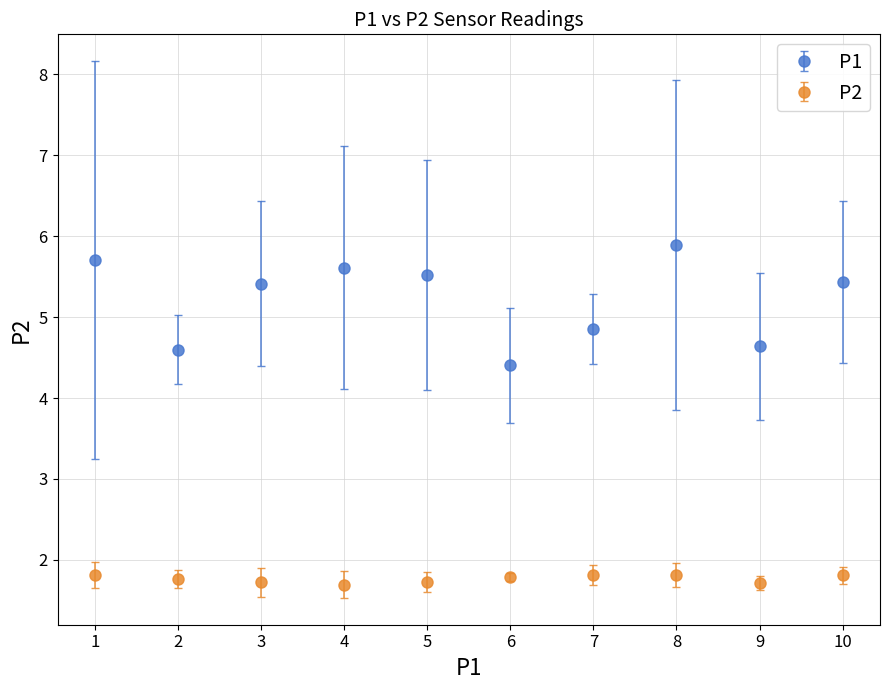

Is the value of P2 at 10 greater than the value of P1 at 1?

No